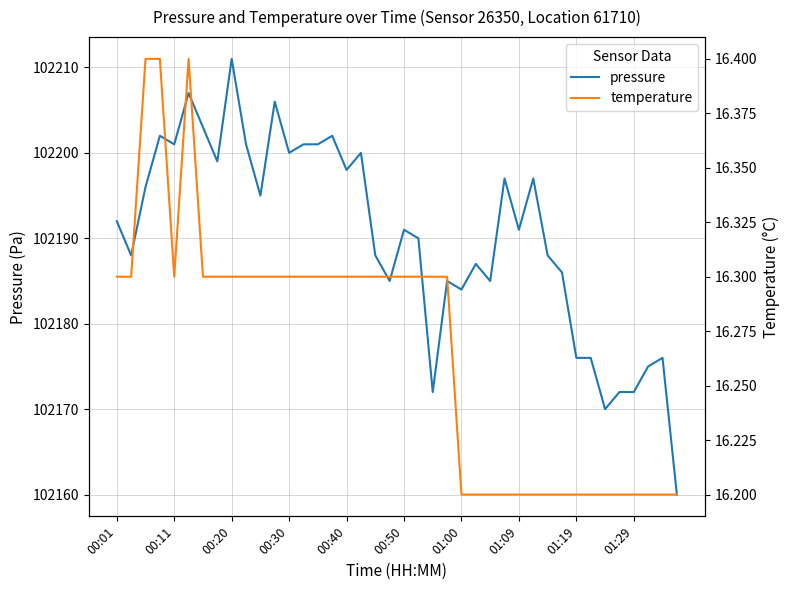

Is it true that pressure equals 147880 at 01:00?

False